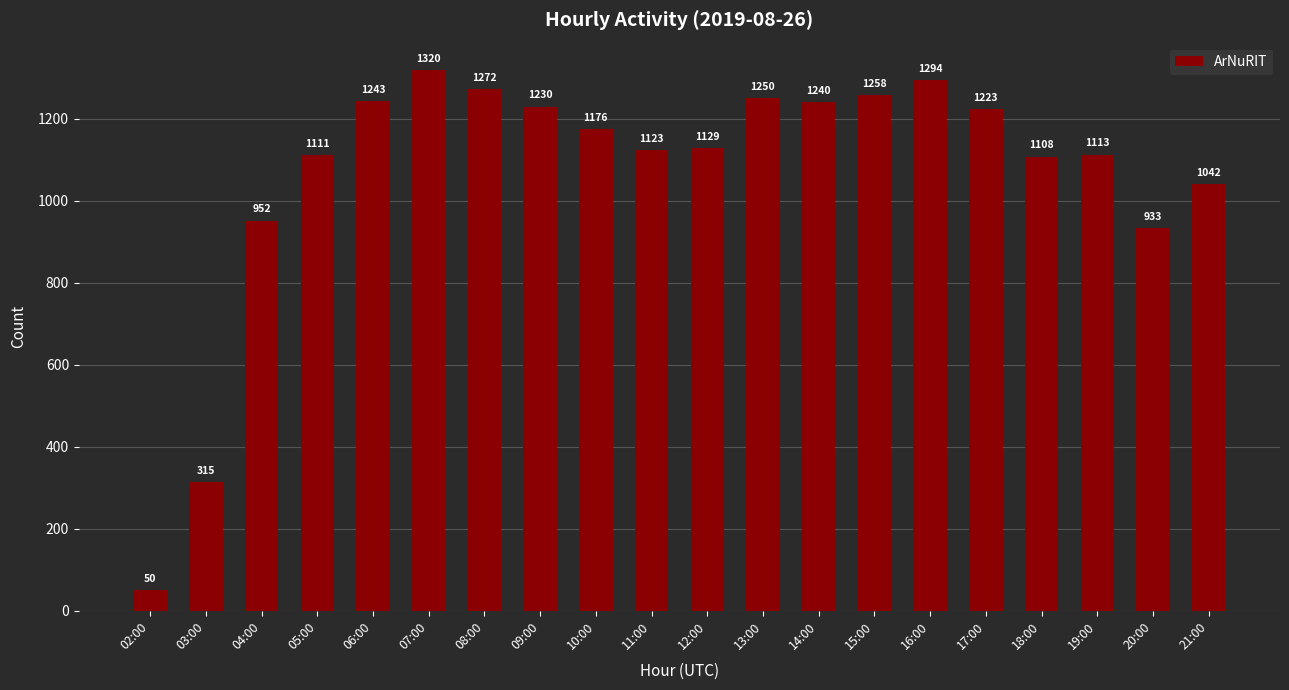

The chart shows a value of 1129 at 12:00. True or false?

True